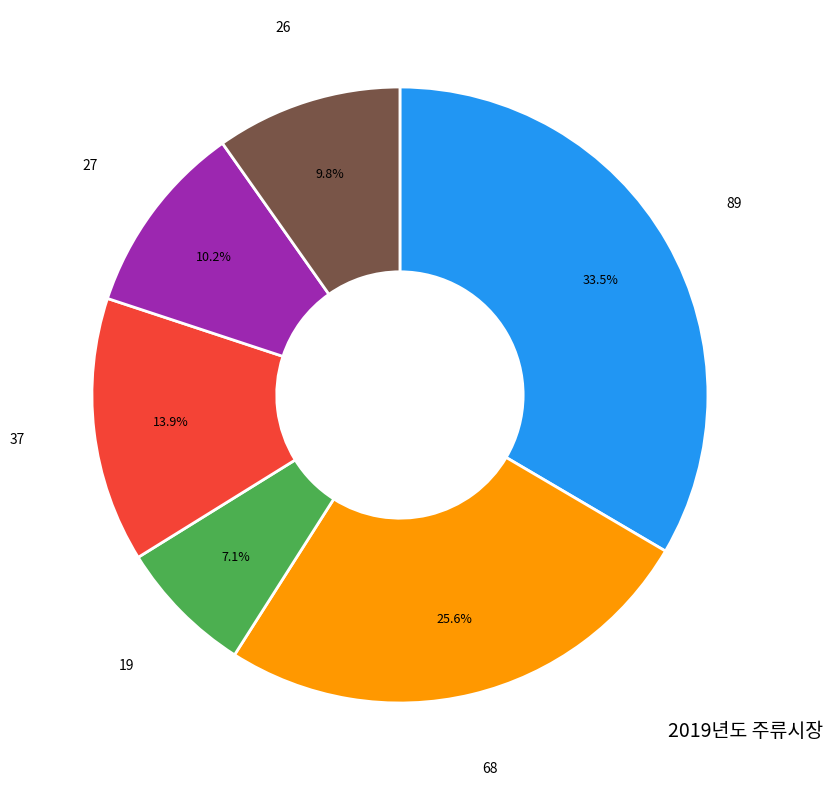

To the nearest percent, what is the difference between the 27 and 89 slice percentages?

23%